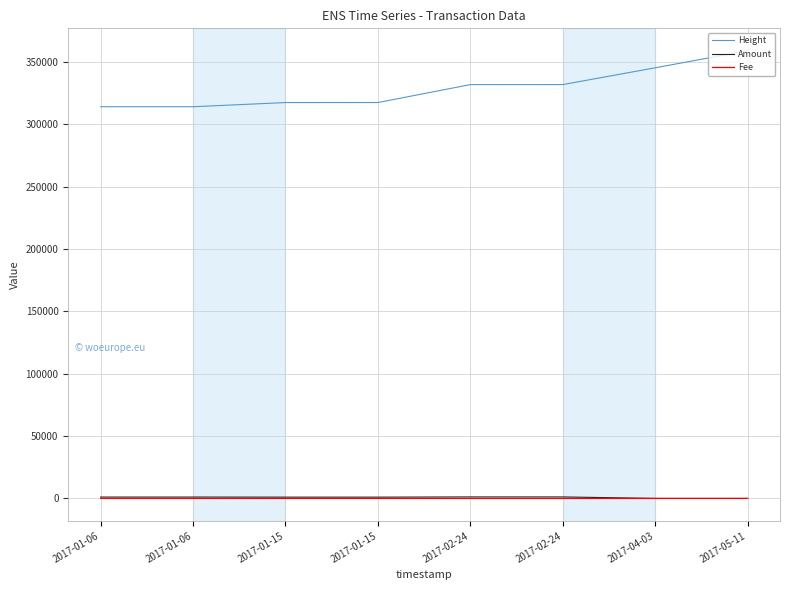

What are all the series names shown in the legend?

Height, Amount, Fee